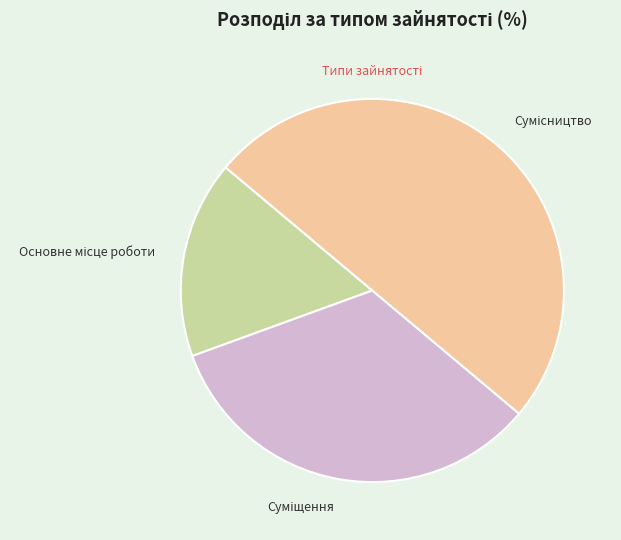

Count the number of slices in the pie.

3